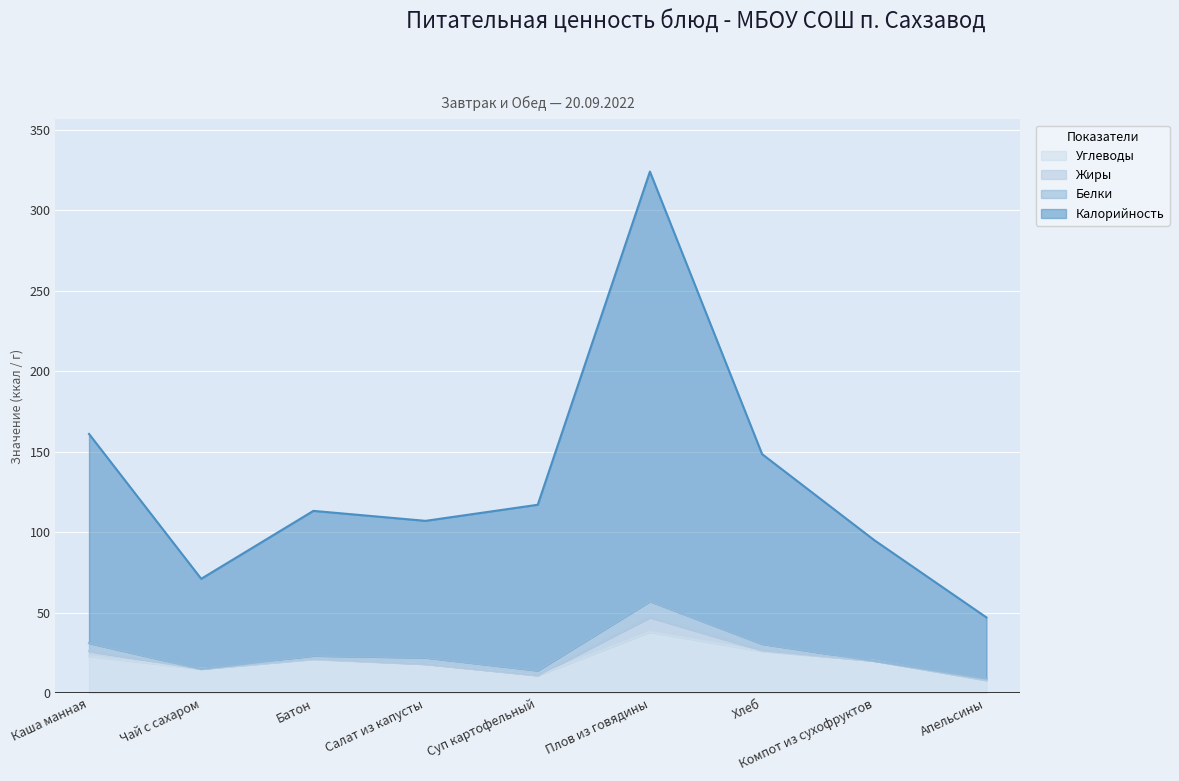

What is the minimum value for Углеводы?

8.0